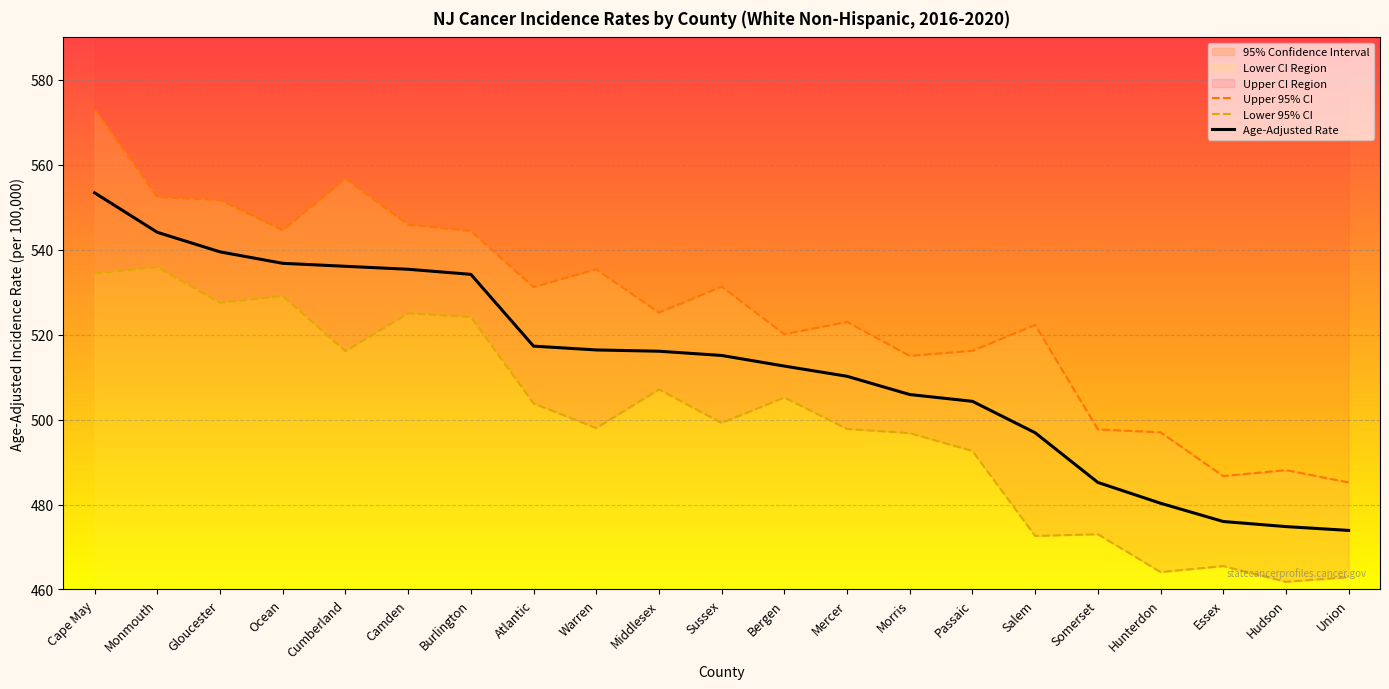

What is the value of the Lower 95% CI point at the 16th from the left?

472.6